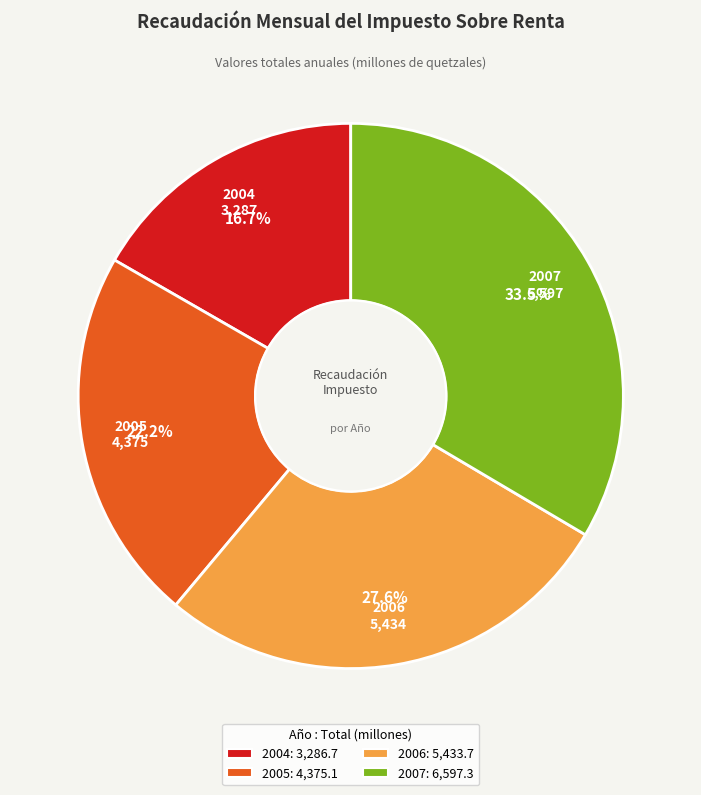

How many slices are in this pie chart?

4